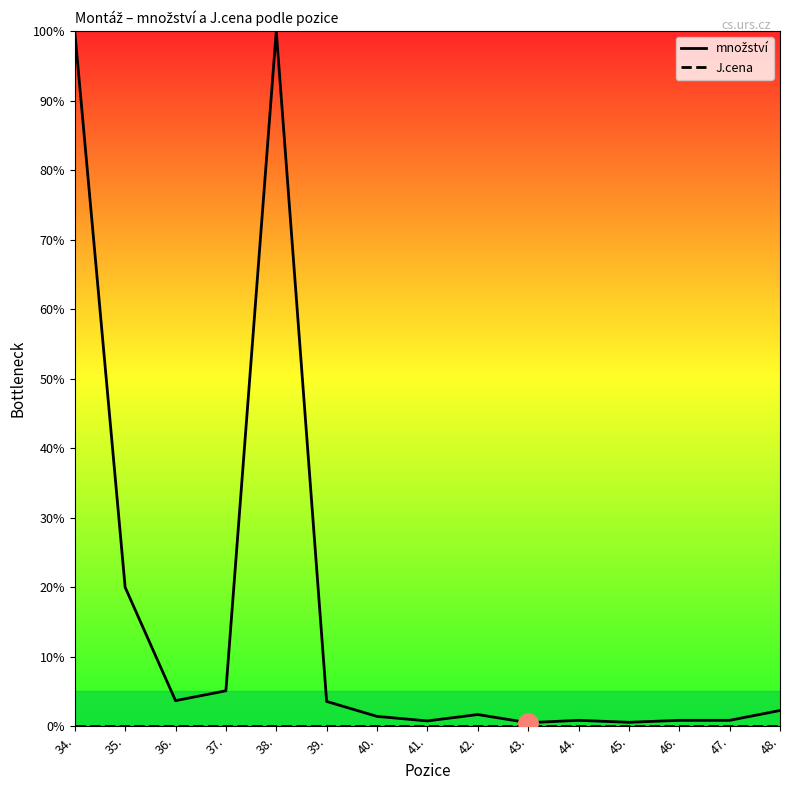

How many data points in množství are less than 1?

6